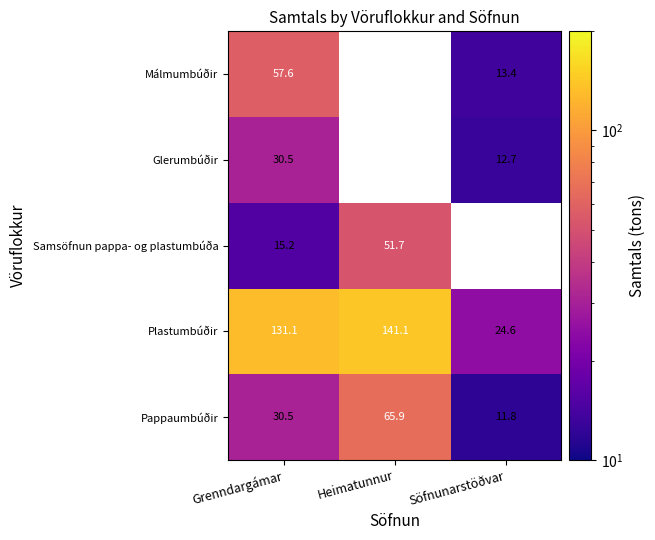

How many values in the Pappaumbúðir series exceed 30?

2